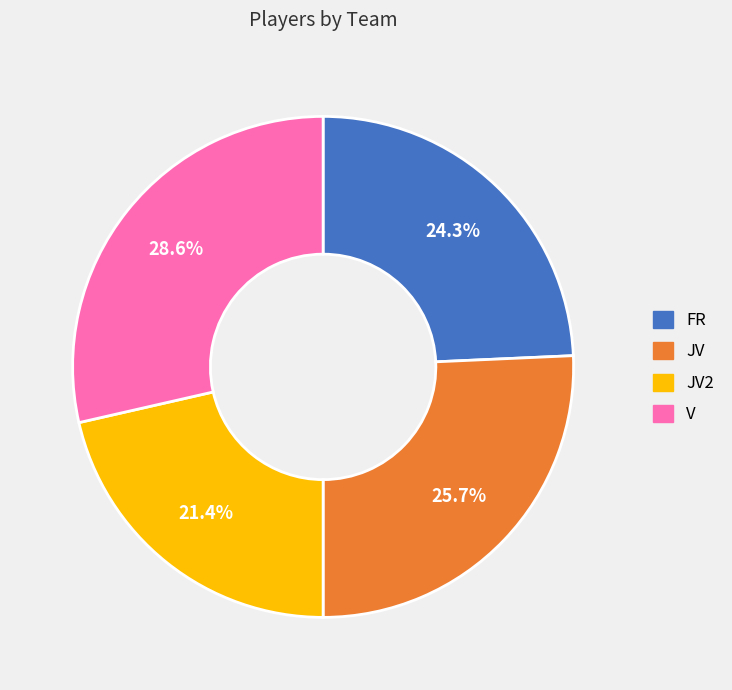

Does any single category account for the majority?

No